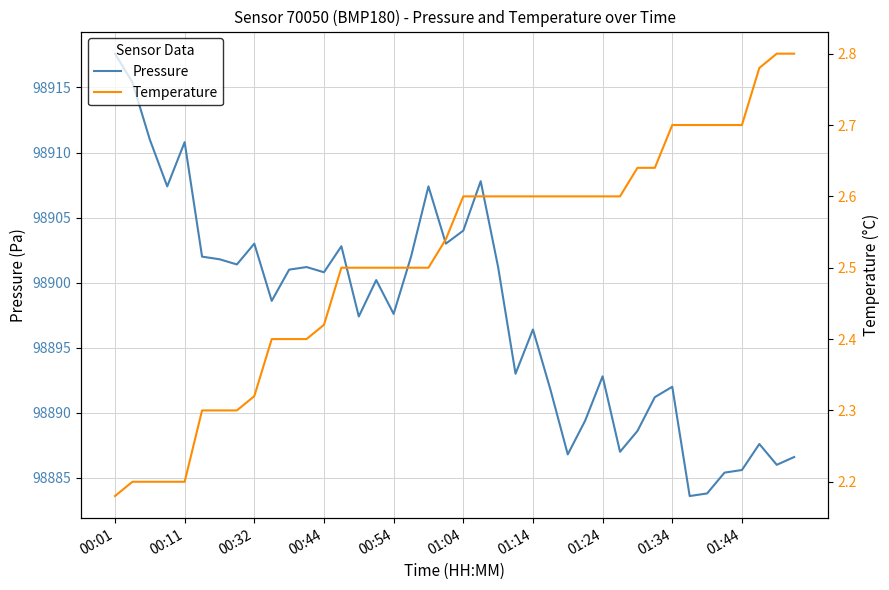

Is it true that Pressure equals 54827.0 at 00:01?

False